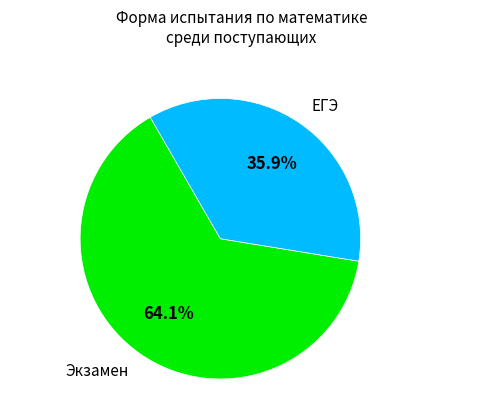

Is there any slice that represents more than half of the pie?

Yes